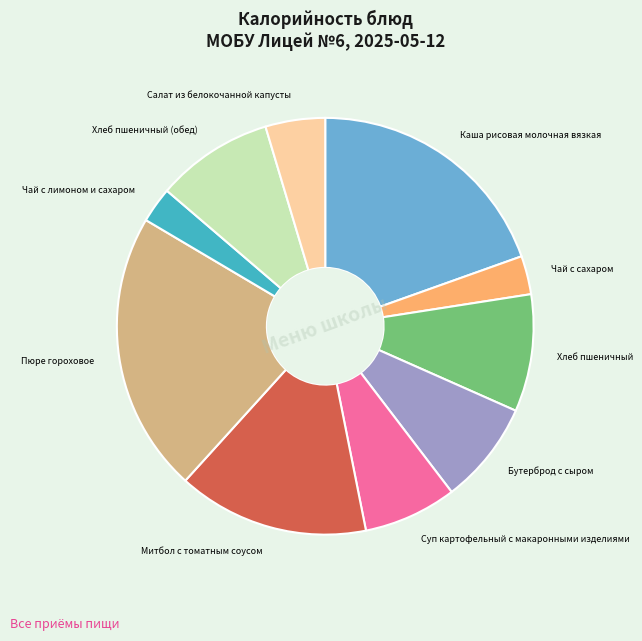

Combined, do Салат из белокочанной капусты and Каша рисовая молочная вязкая account for over 50%?

No